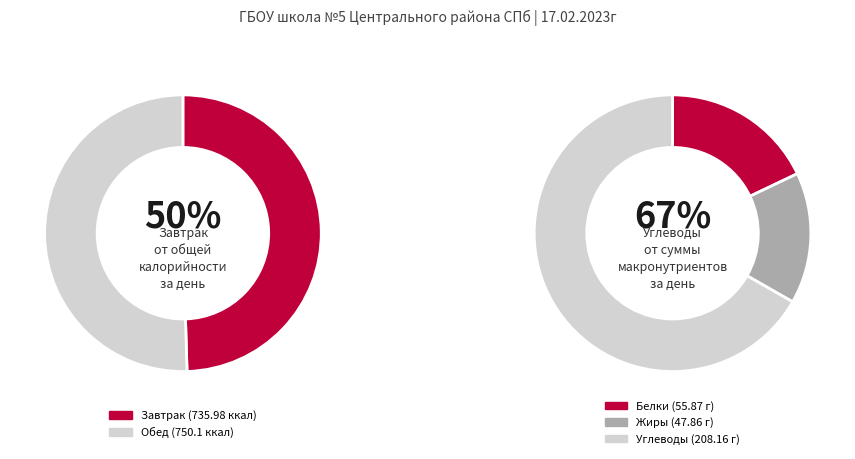

To the nearest percent, what is the difference between the Обед and Завтрак slice percentages?

1%